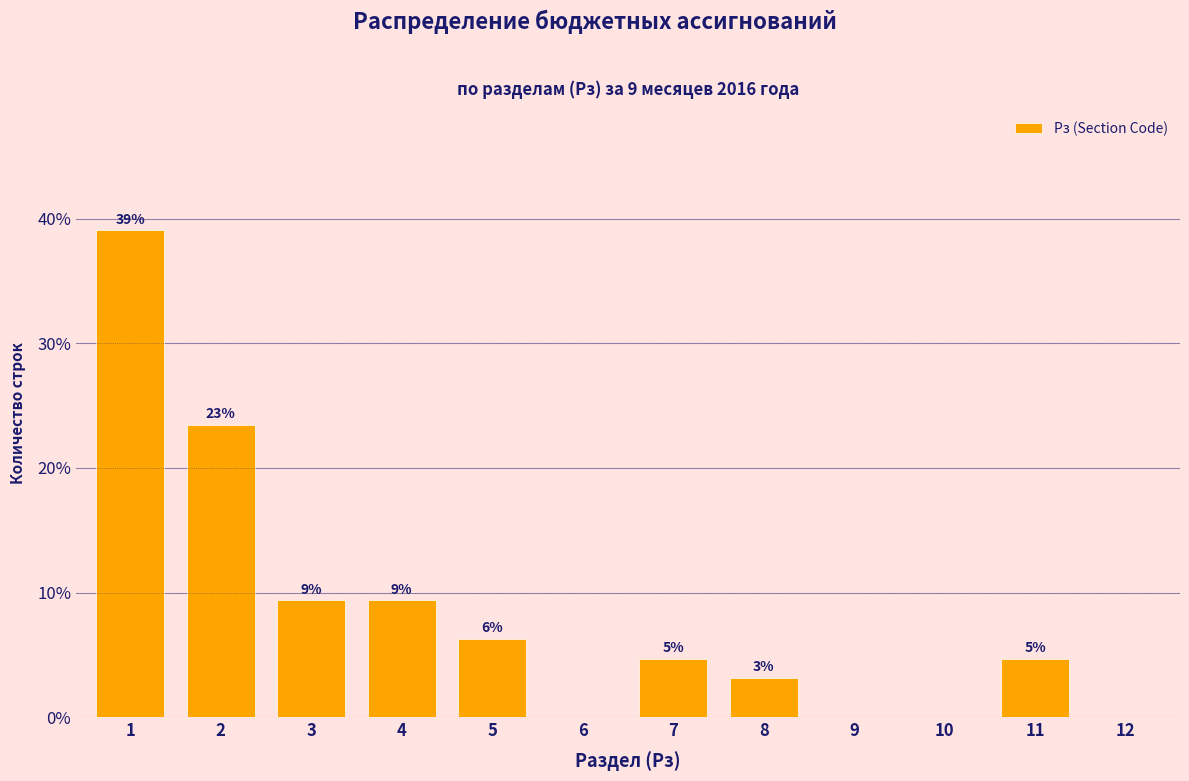

Are the bars horizontal?

No